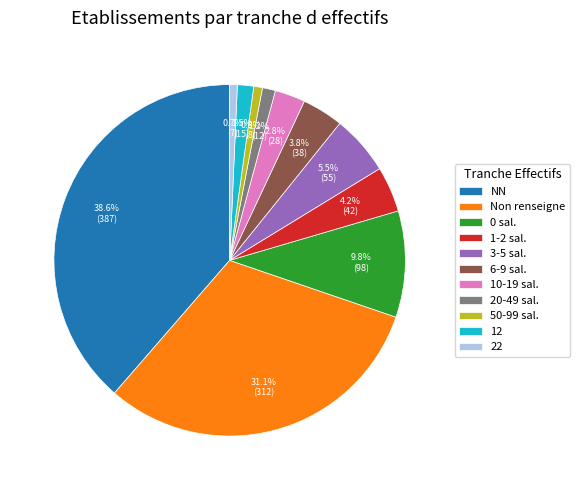

Is it true that 22 is 1% of the pie?

True